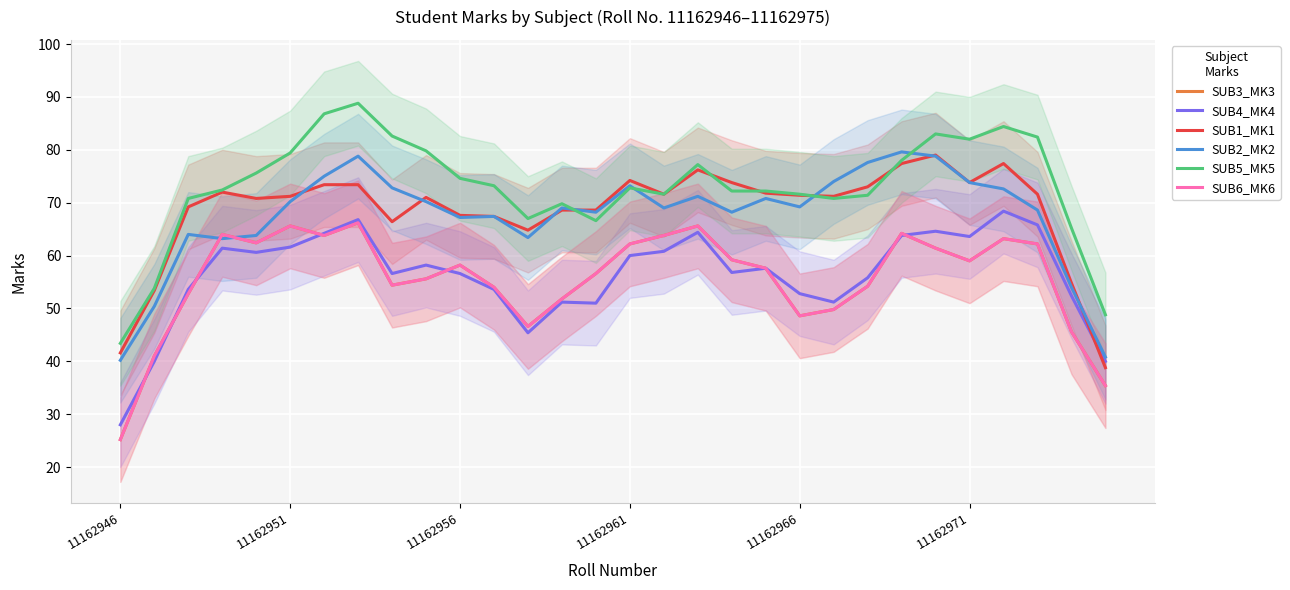

Which series has the widest spread of values?

SUB5_MK5